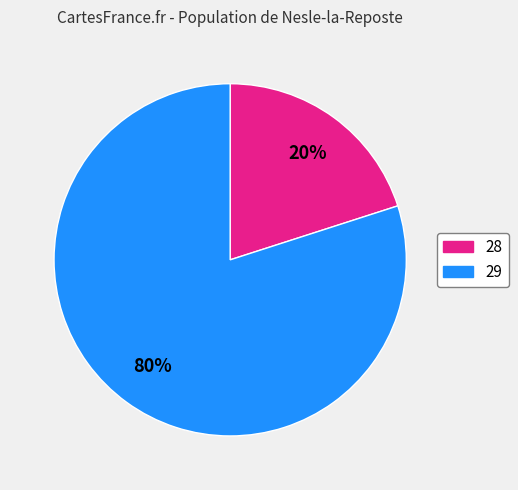

Does any single category account for the majority?

Yes